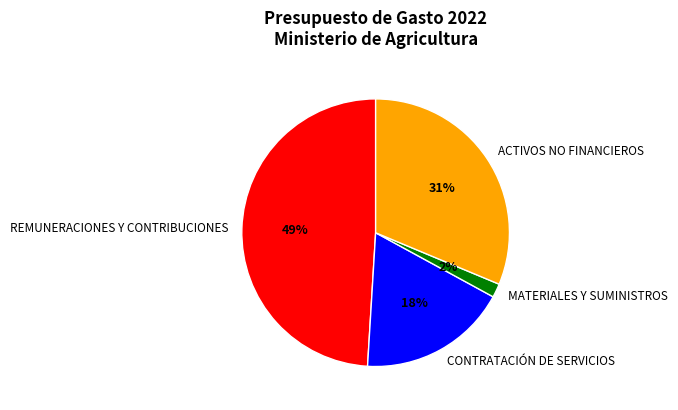

Count the number of slices in the pie.

4